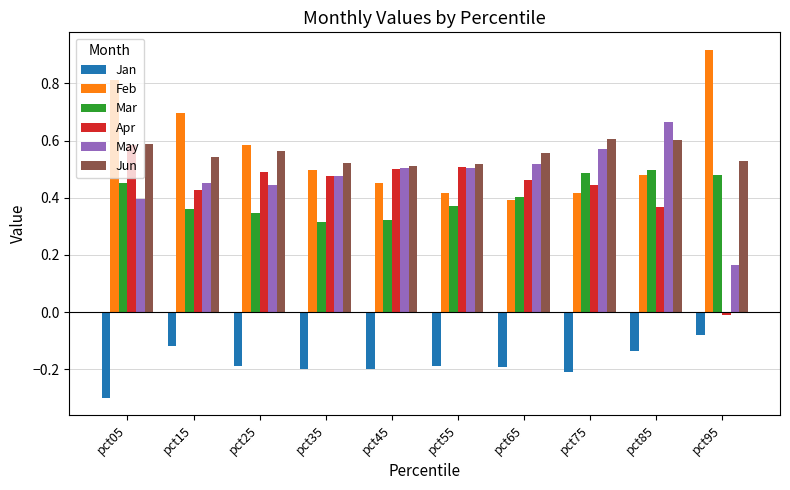

What is the sum of all Jan values?

-1.8